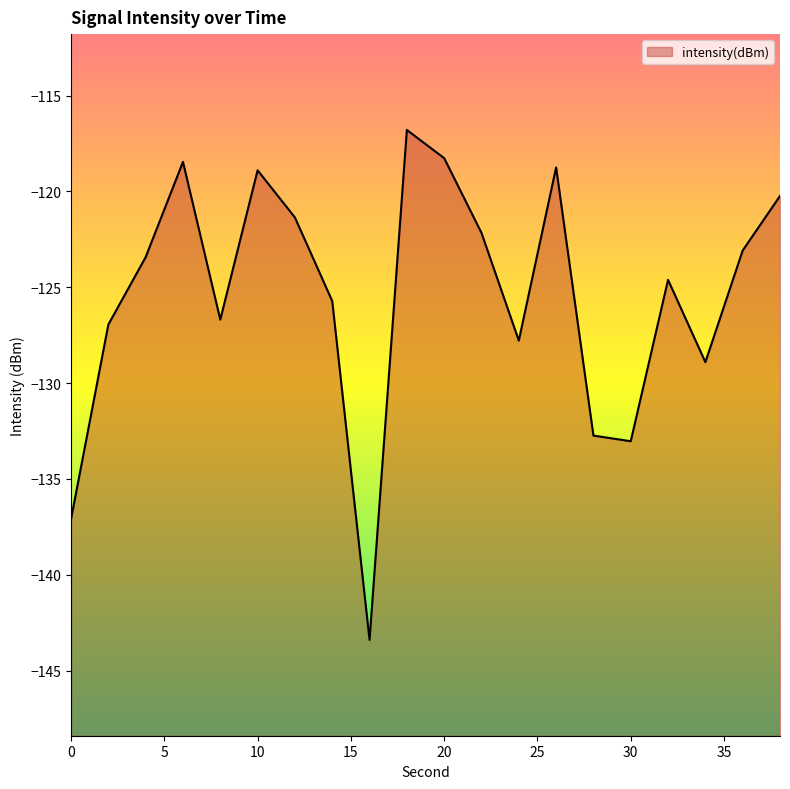

Reading left to right, extract all data points from this chart.

-137.1	-127.0	-123.4	-118.5	-126.7	-118.9	-121.4	-125.7	-143.4	-116.8	-118.3	-122.2	-127.8	-118.8	-132.7	-133.0	-124.6	-128.9	-123.1	-120.2